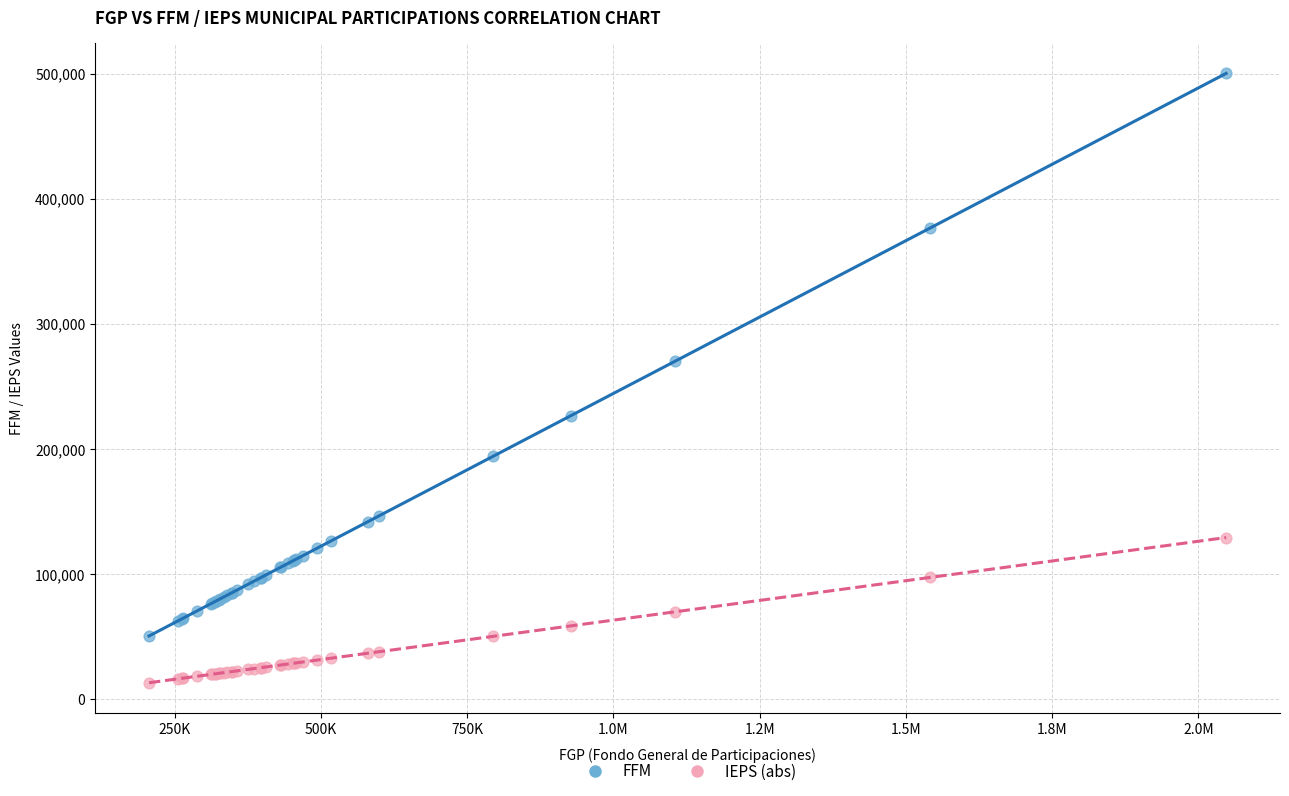

Across all series, what Y value is closest to 256554?

270011.8